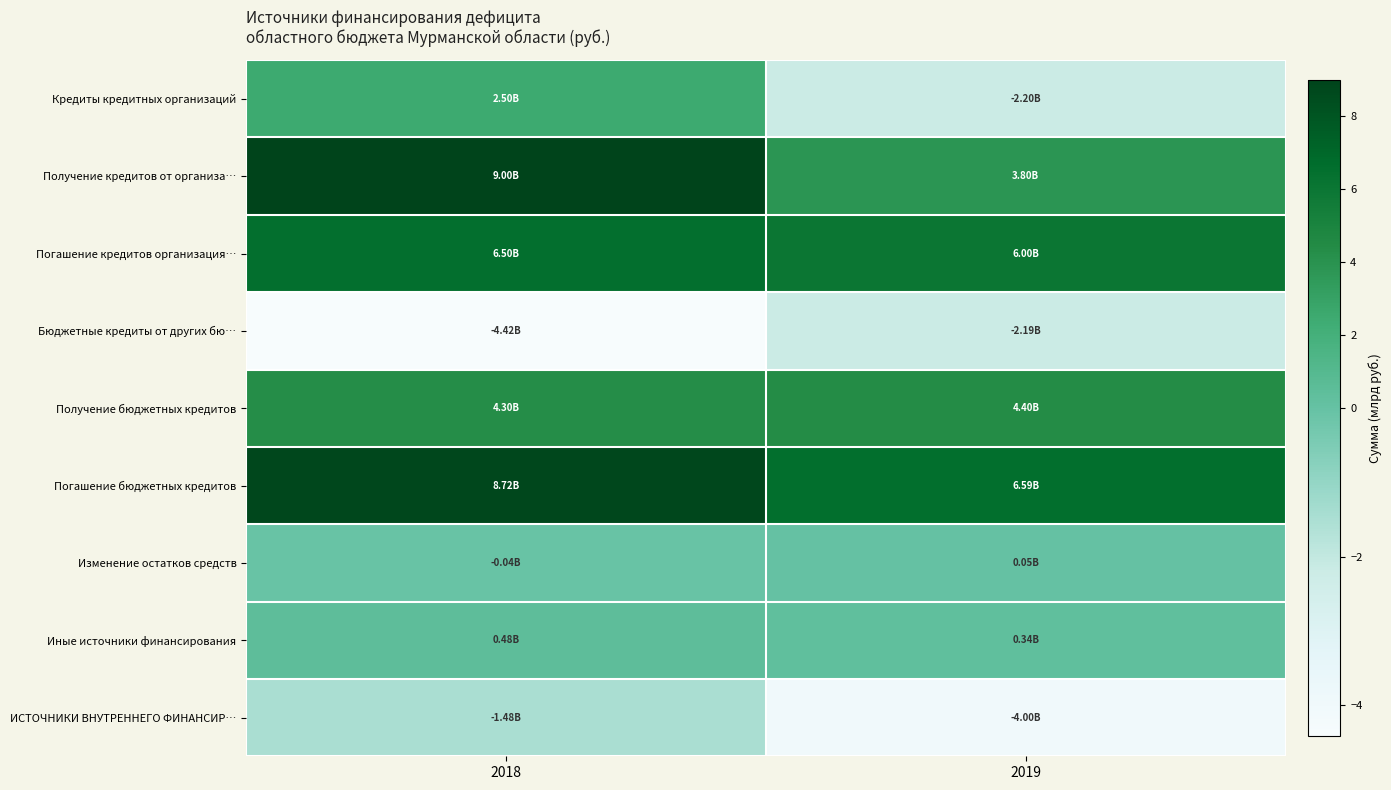

Which series changed the most between 2018 and 2019?

Получение кредитов от организа…